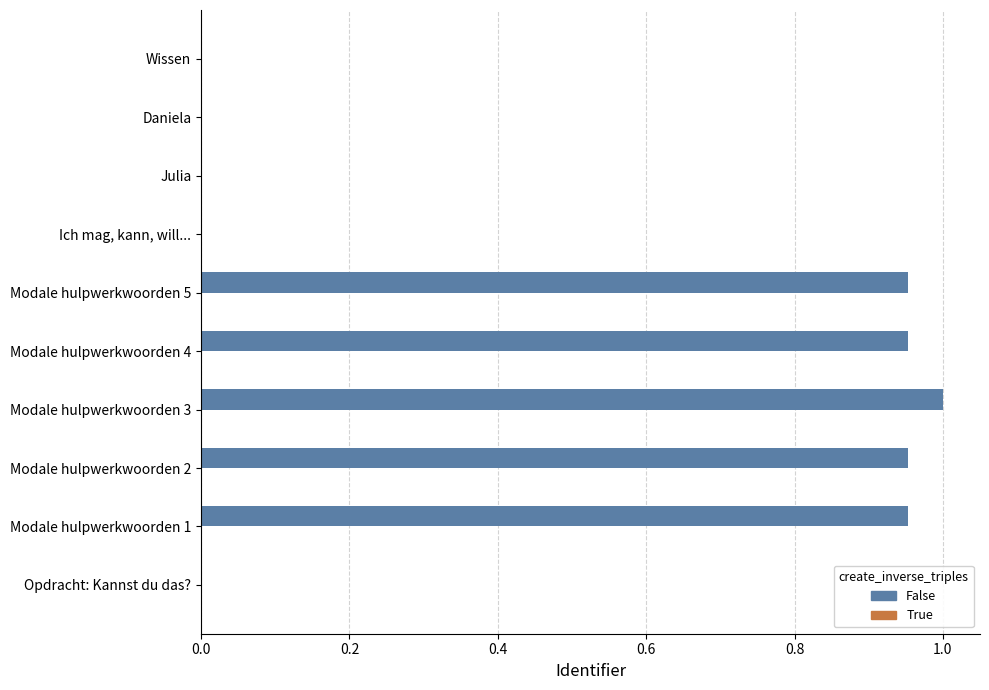

Which series has the widest spread of values?

False